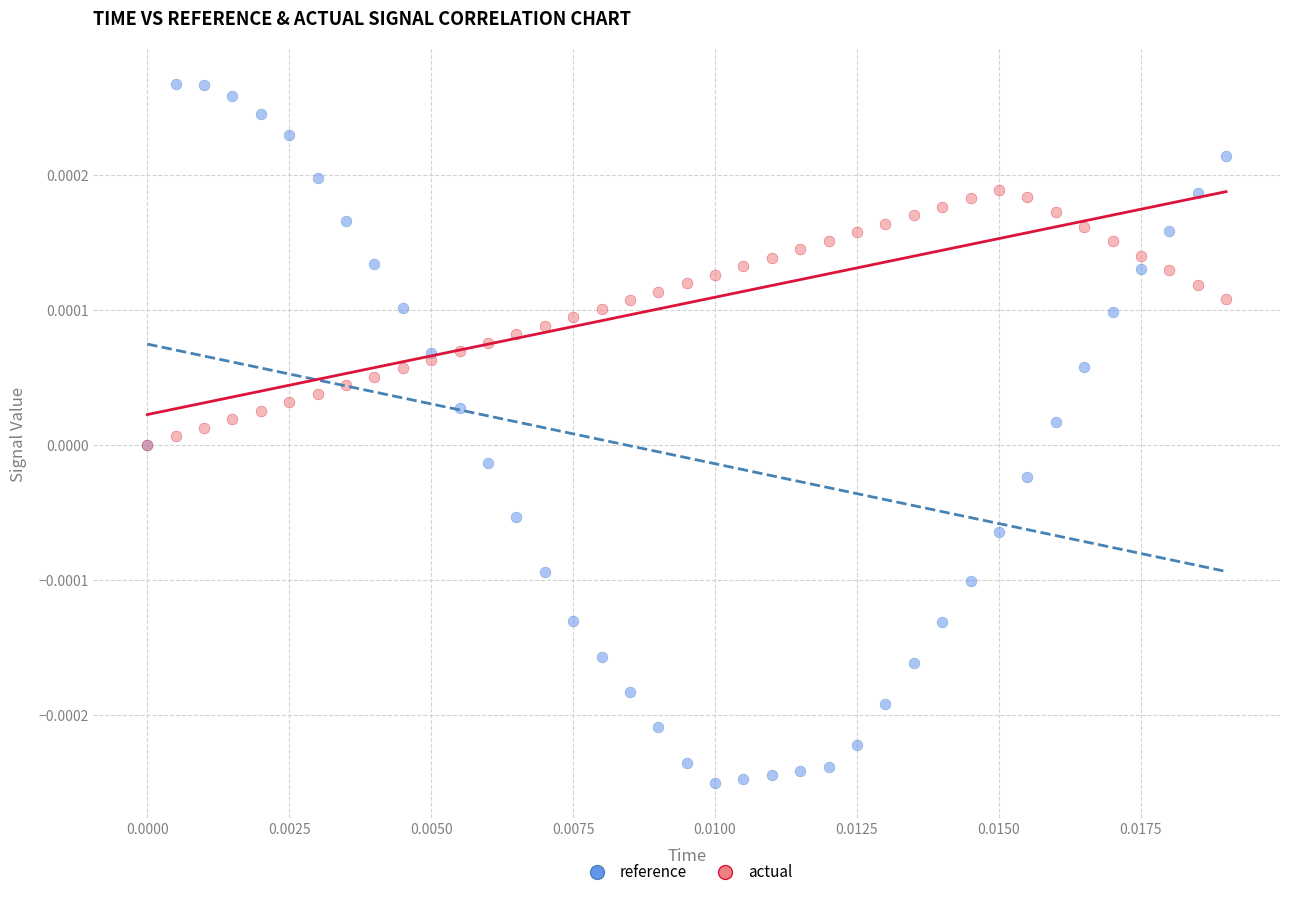

What are all the series names shown in the legend?

reference, actual